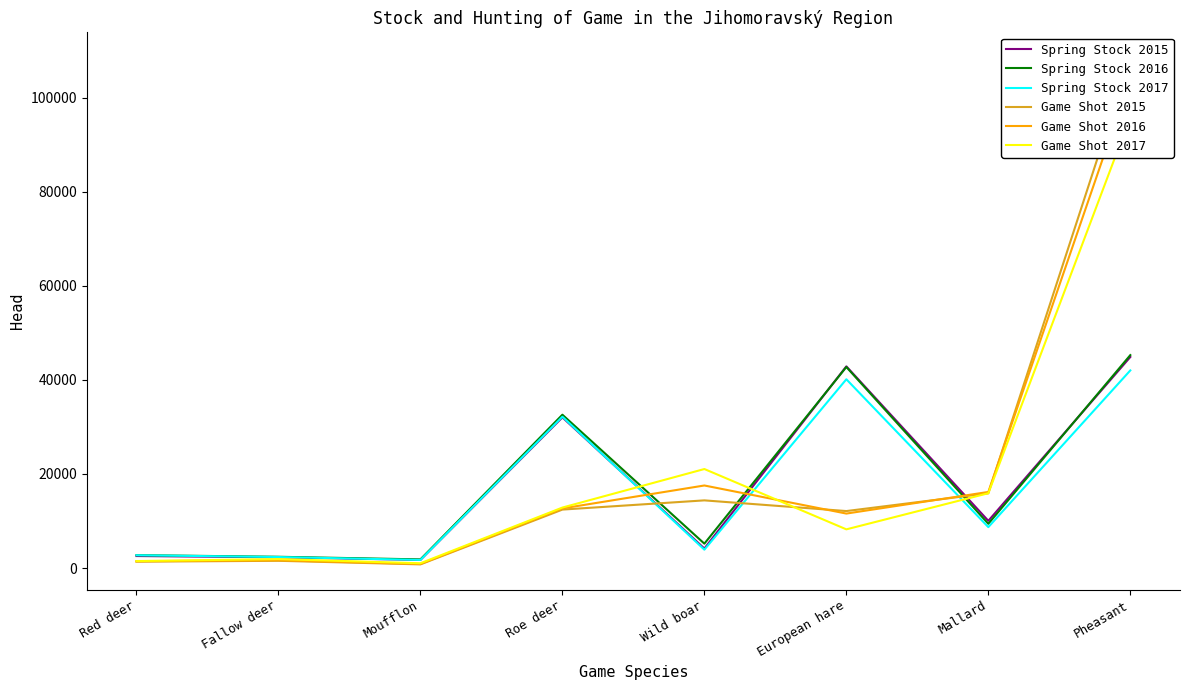

What is the value of the Game Shot 2015 point at the 8th from the left?

108479